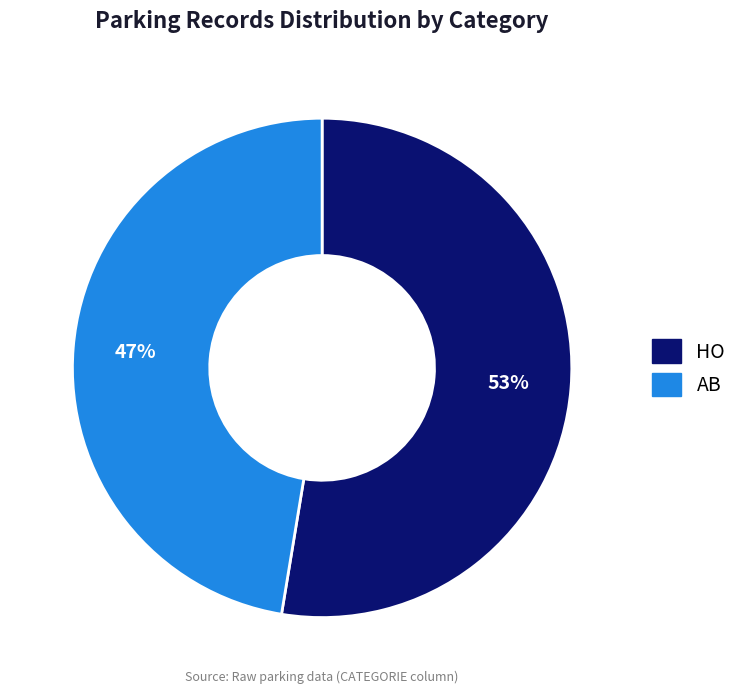

To the nearest percent, what percentage of the pie is HO?

53%